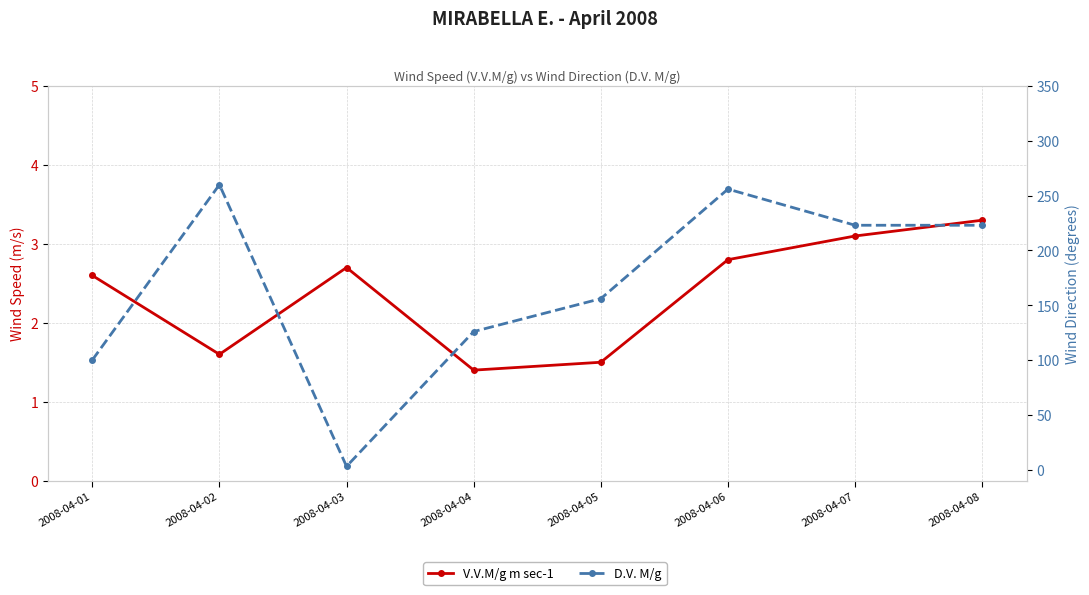

What is the difference between the maximum and second lowest values in the V.V.M/g m sec-1 series?

1.8